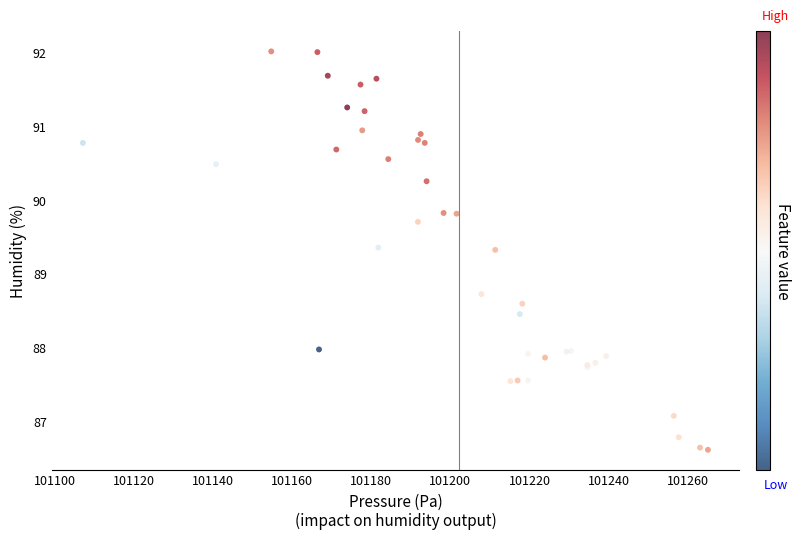

What Y value in the scatter plot is closest to 89?

88.7